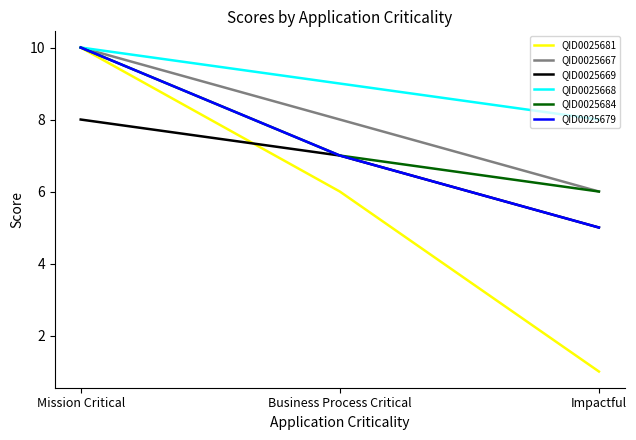

How many distinct data groups are displayed?

6